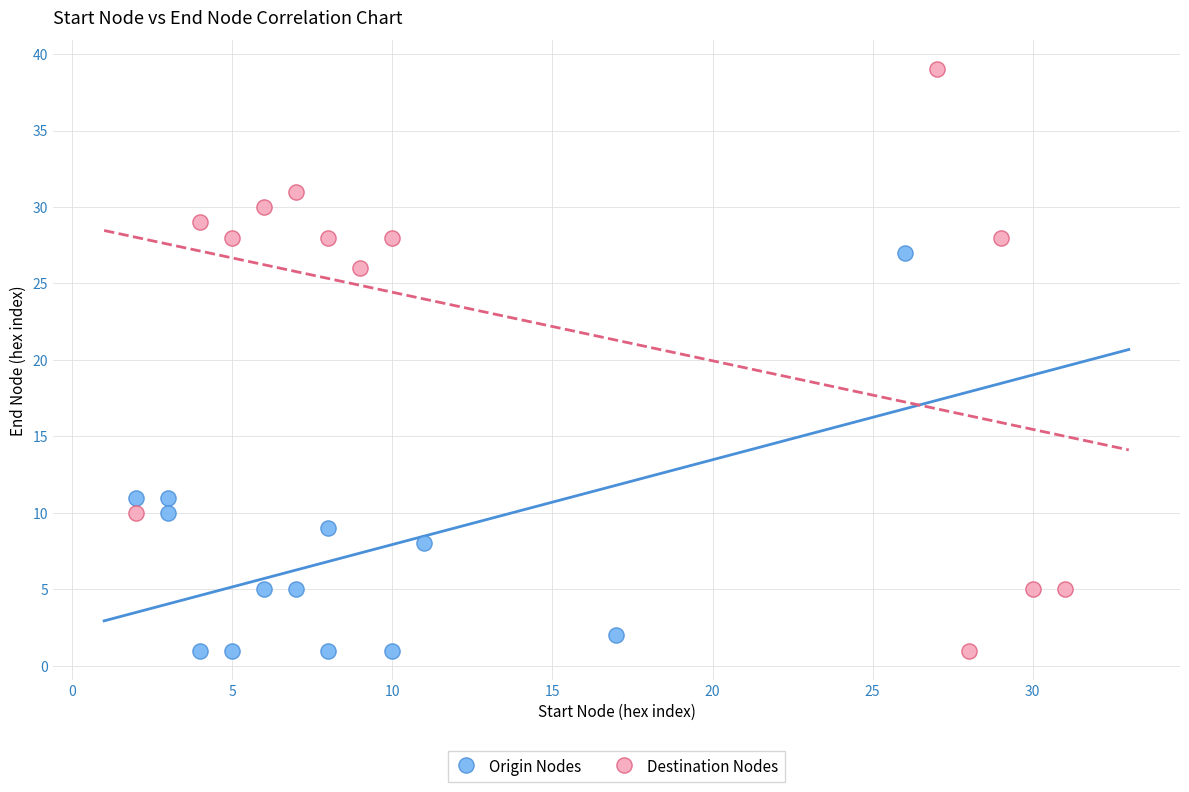

Which series has the largest Y range (max minus min)?

Destination Nodes